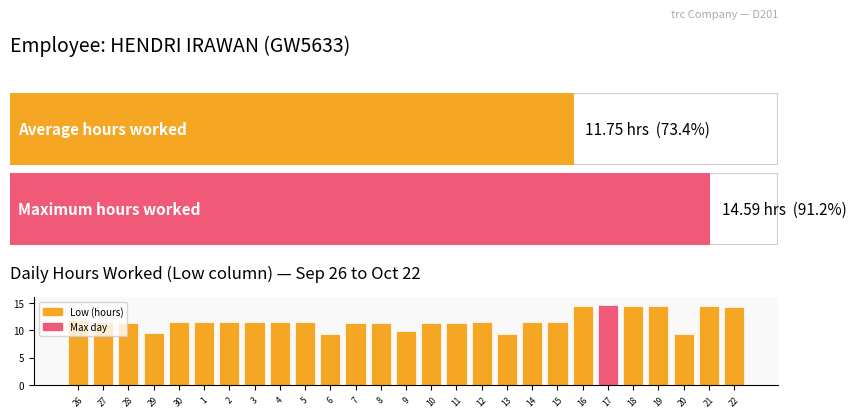

Which has a higher value, 11 or 29?

11